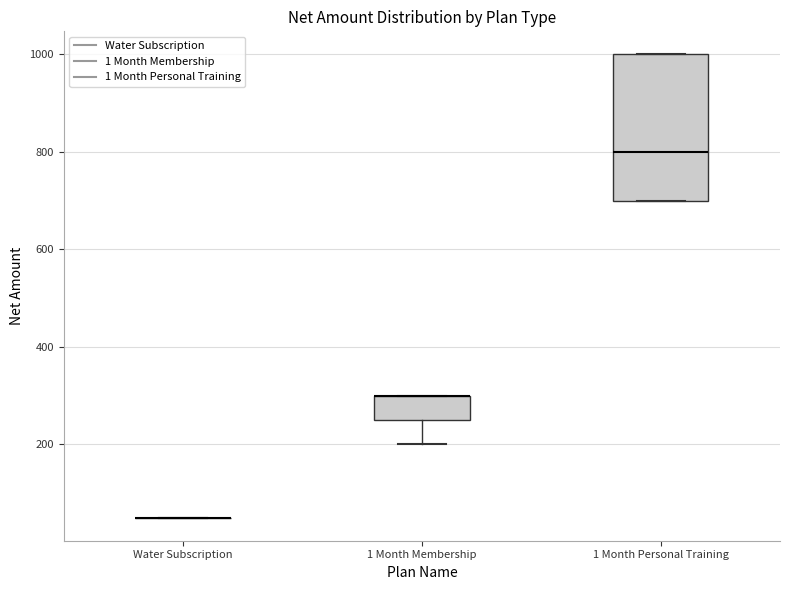

Reading left to right, transcribe this box plot: for each box, give where its median line is, the range the box spans, and where its two whiskers end, as read against the y-axis. The values are not printed on the chart, so give them approximately, as read against the axis.

Water Subscription: box collapsed to a line at 60, whiskers 60 to 60
1 Month Membership: median 300 (drawn on the box's upper edge), box 260 to 300, whiskers 200 to 300
1 Month Personal Training: median 800, box 700 to 1000, whiskers 700 to 1000